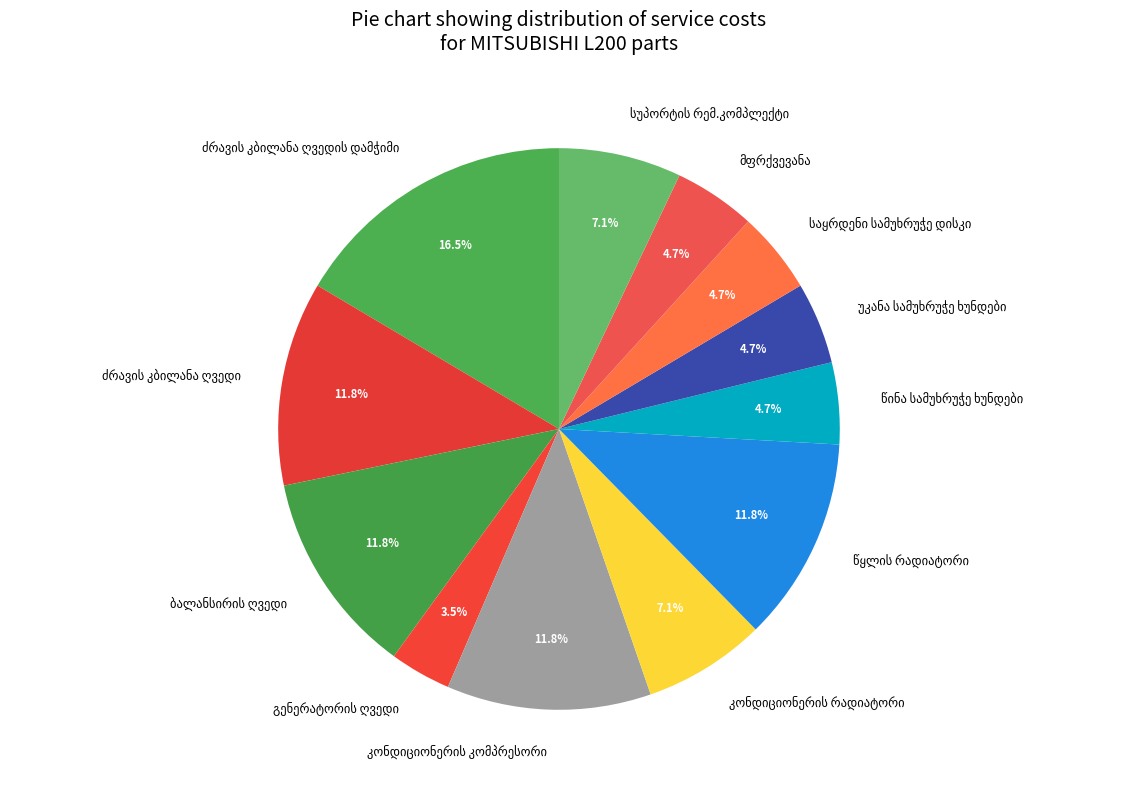

Is there a majority slice in this chart?

No